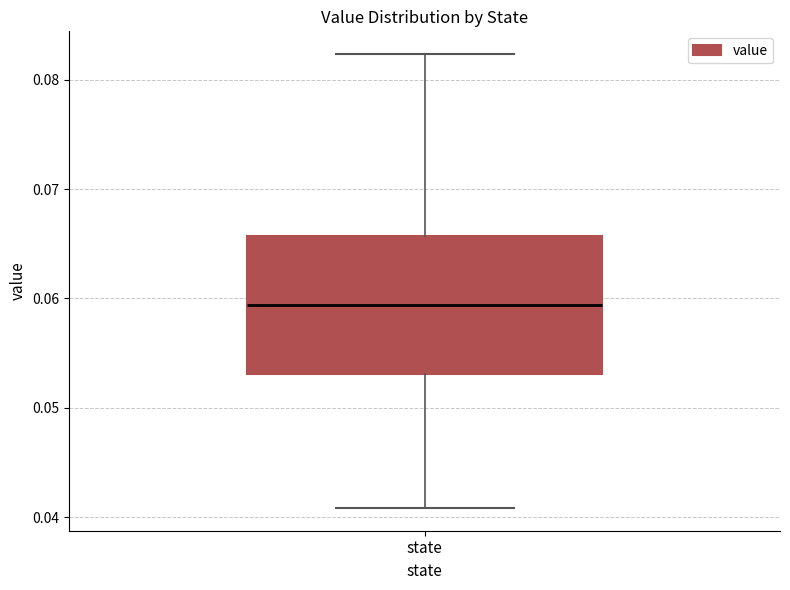

Where does the lower whisker of the box for state end on the y-axis? The values are not printed on the chart, so give them approximately, as read against the axis.

0.041